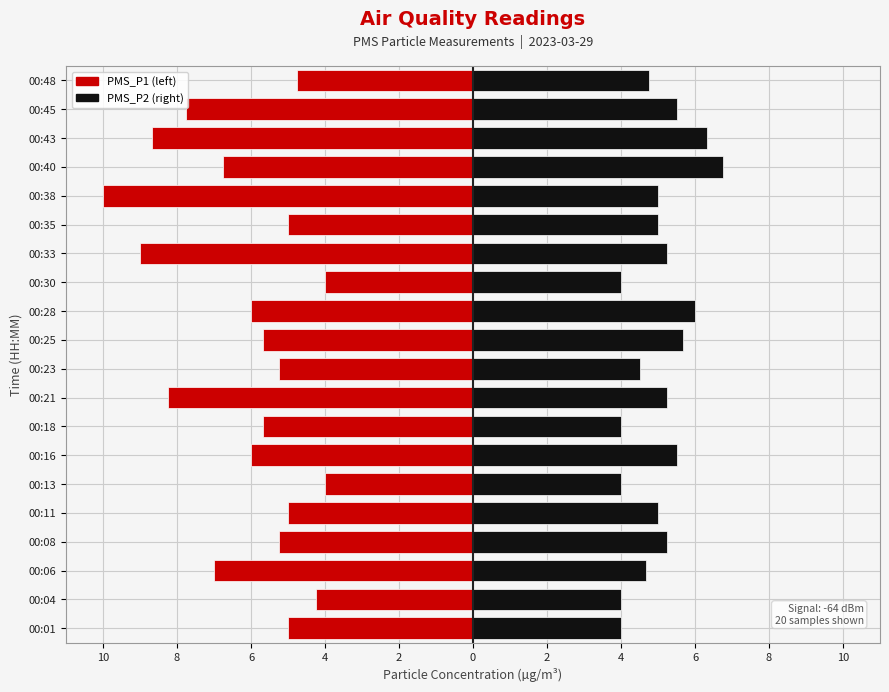

True or false: PMS_P1 has a value of -2.6 at 00:25.

False